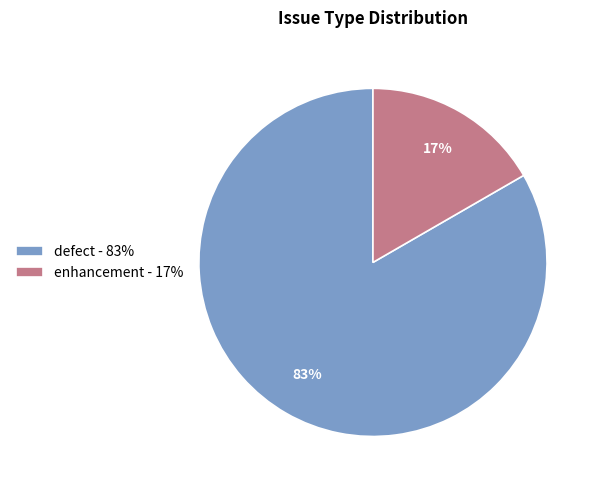

Which slice is the largest?

defect